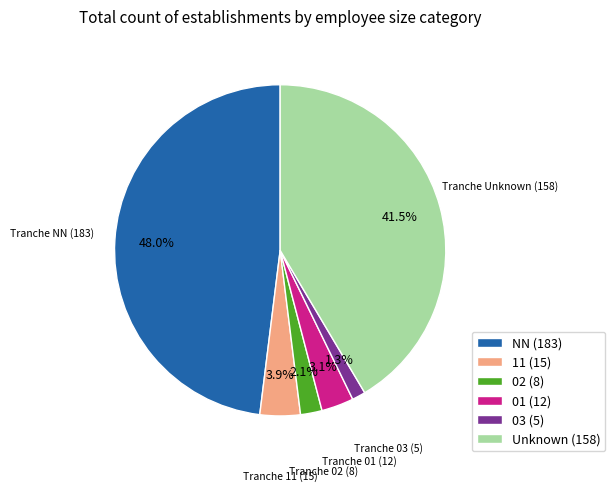

Count the number of slices in the pie.

6